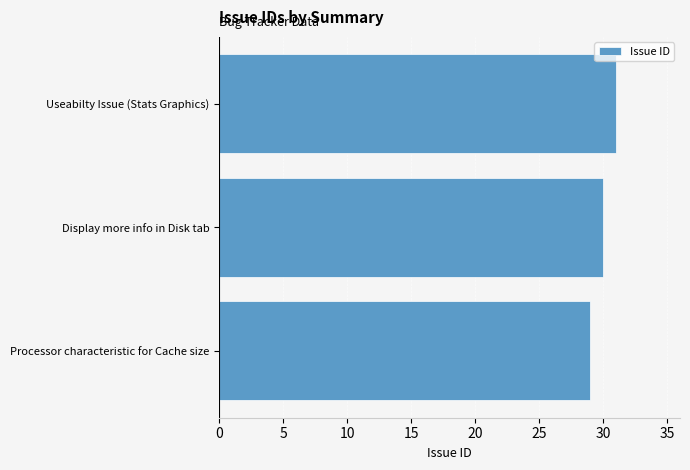

Between Useabilty Issue (Stats Graphics) and Processor characteristic for Cache size, which is larger?

Useabilty Issue (Stats Graphics)